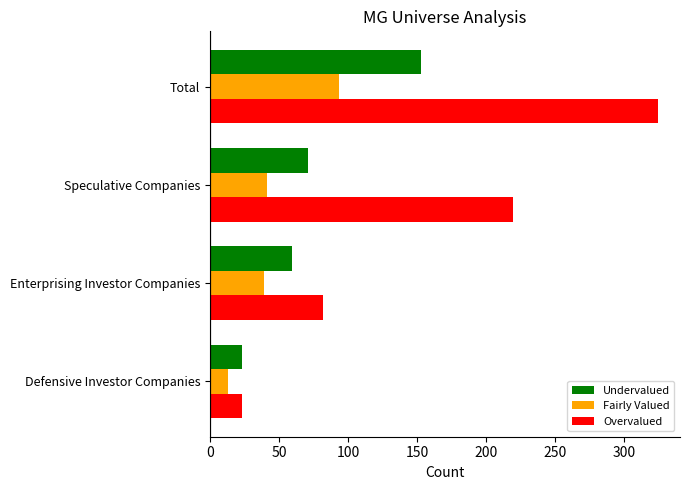

How many Overvalued values are between 82 and 324?

3